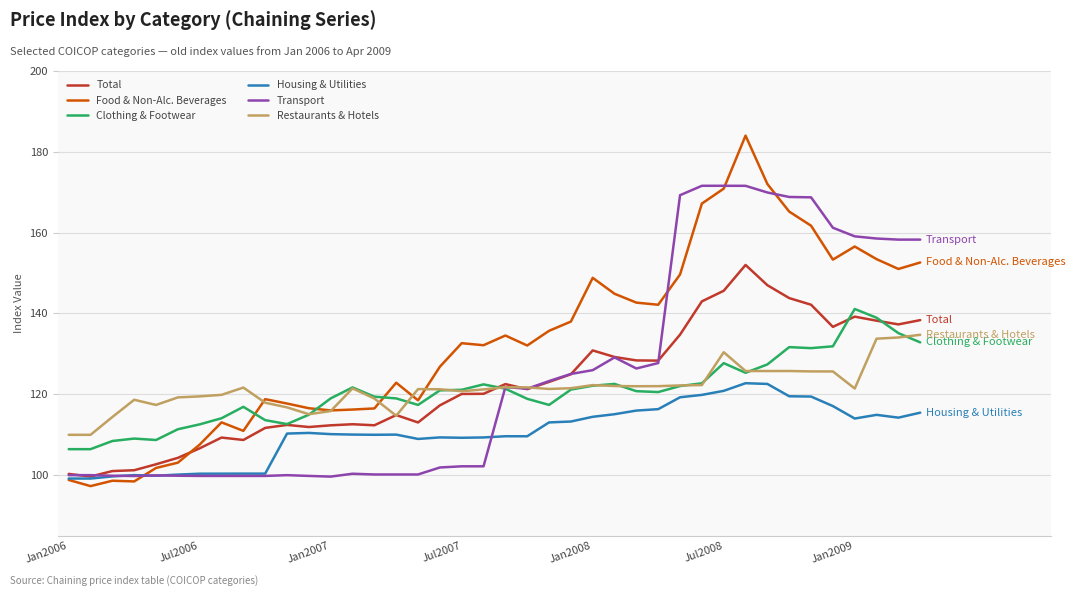

Which series has the largest total across all categories?

Food & Non-Alc. Beverages